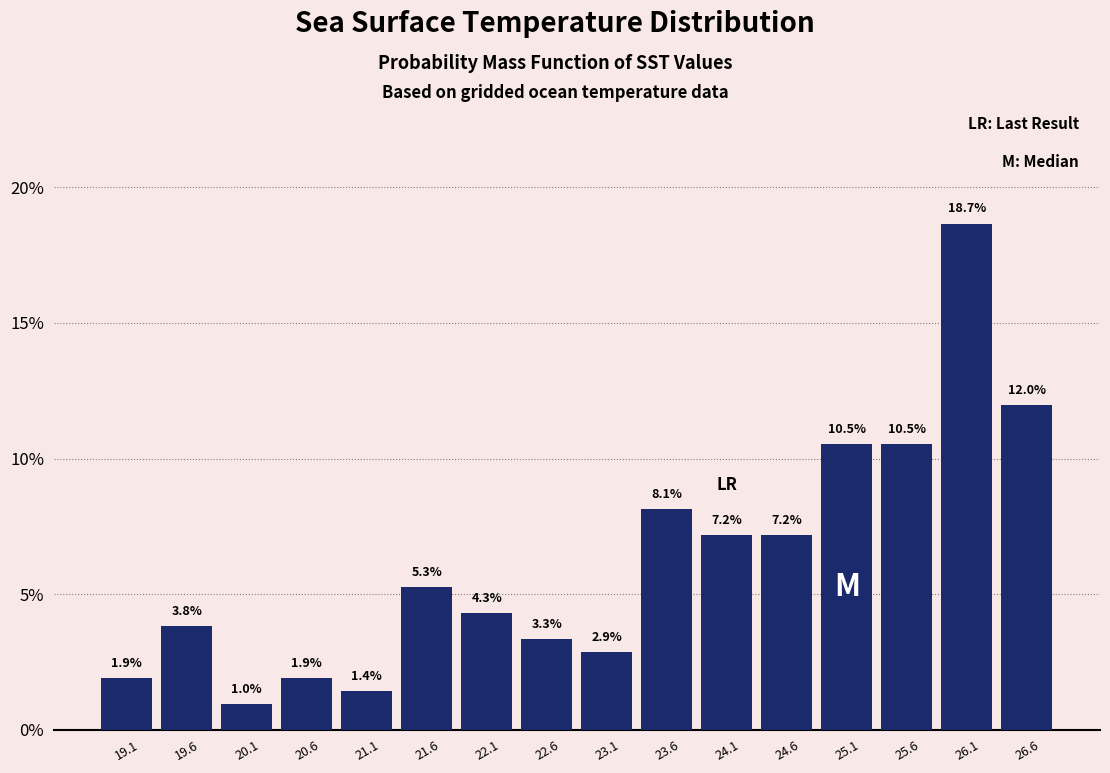

Reading left to right, transcribe this chart: for each bar, give the range it covers on the x-axis and its height. The bar edges are not printed on the chart, so give them approximately, as read against the axis.

18.9 to 19.4: 1.9
19.4 to 19.9: 3.8
19.9 to 20.4: 1.0
20.4 to 20.9: 1.9
20.9 to 21.4: 1.4
21.4 to 21.9: 5.3
21.9 to 22.4: 4.3
22.4 to 22.9: 3.3
22.9 to 23.4: 2.9
23.4 to 23.9: 8.1
23.9 to 24.4: 7.2
24.4 to 24.9: 7.2
24.9 to 25.4: 10.5
25.4 to 25.9: 10.5
25.9 to 26.4: 18.7
26.4 to 26.9: 12.0